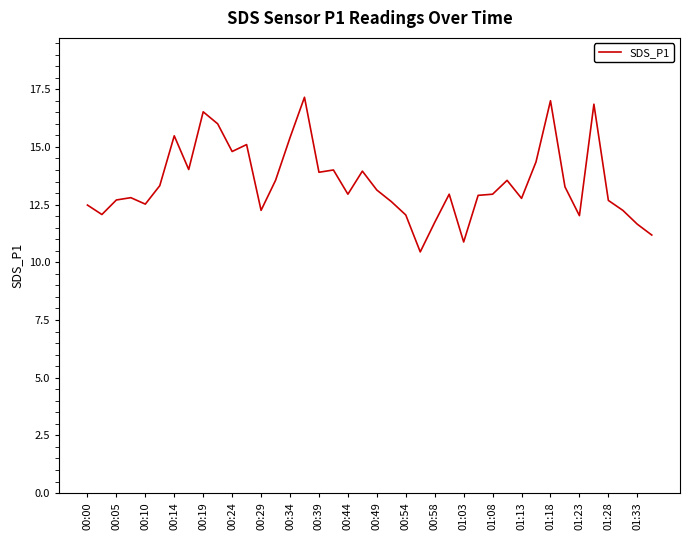

What is the difference between the maximum and minimum values?

6.7